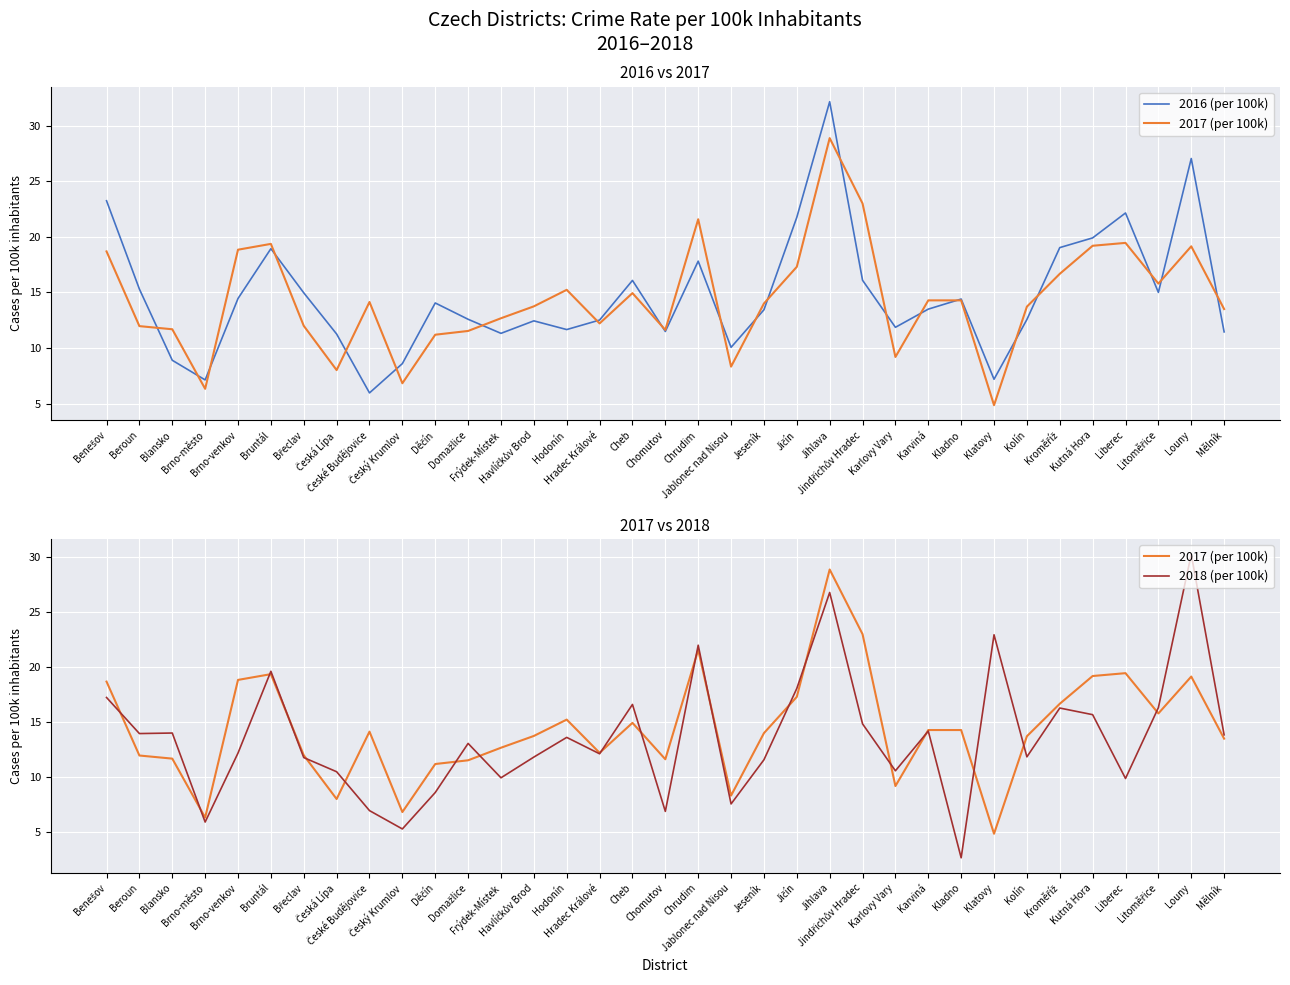

True or false: 2018 (per 100k) and 2016 (per 100k) cross at least once.

True